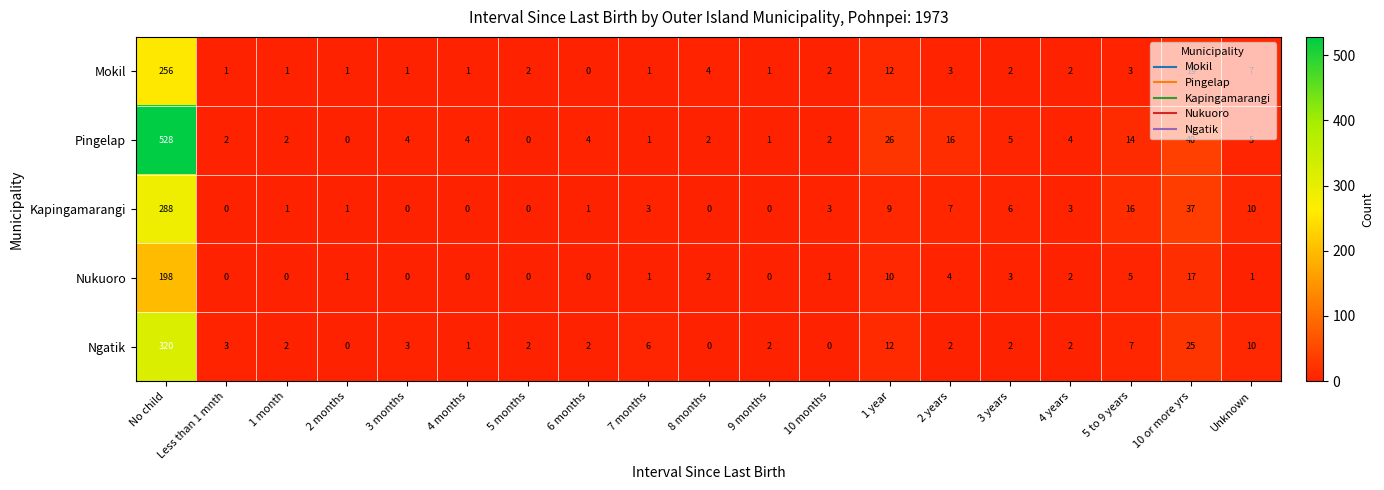

Is it true that Kapingamarangi equals 0 at 8 months?

True